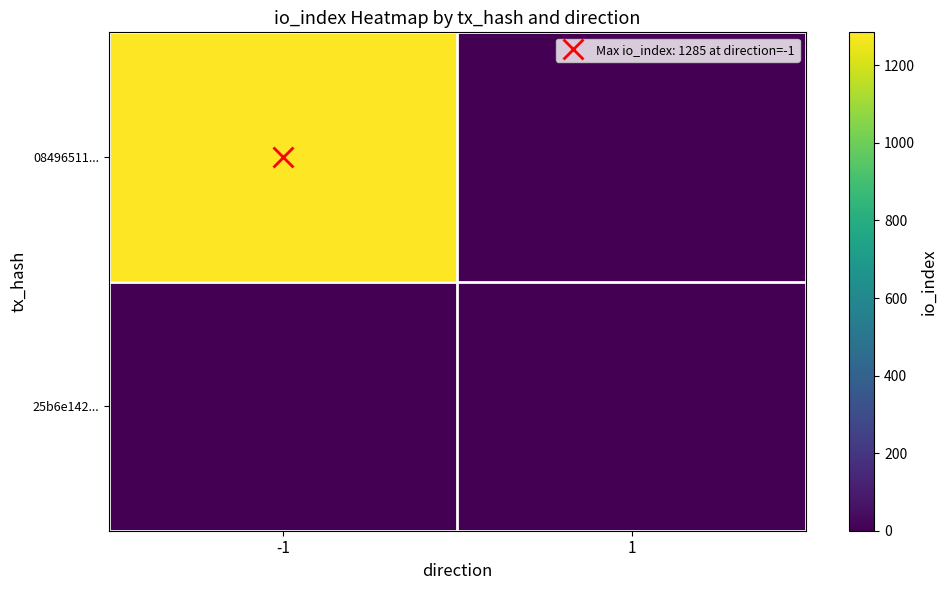

Which series has the widest spread of values?

08496511...